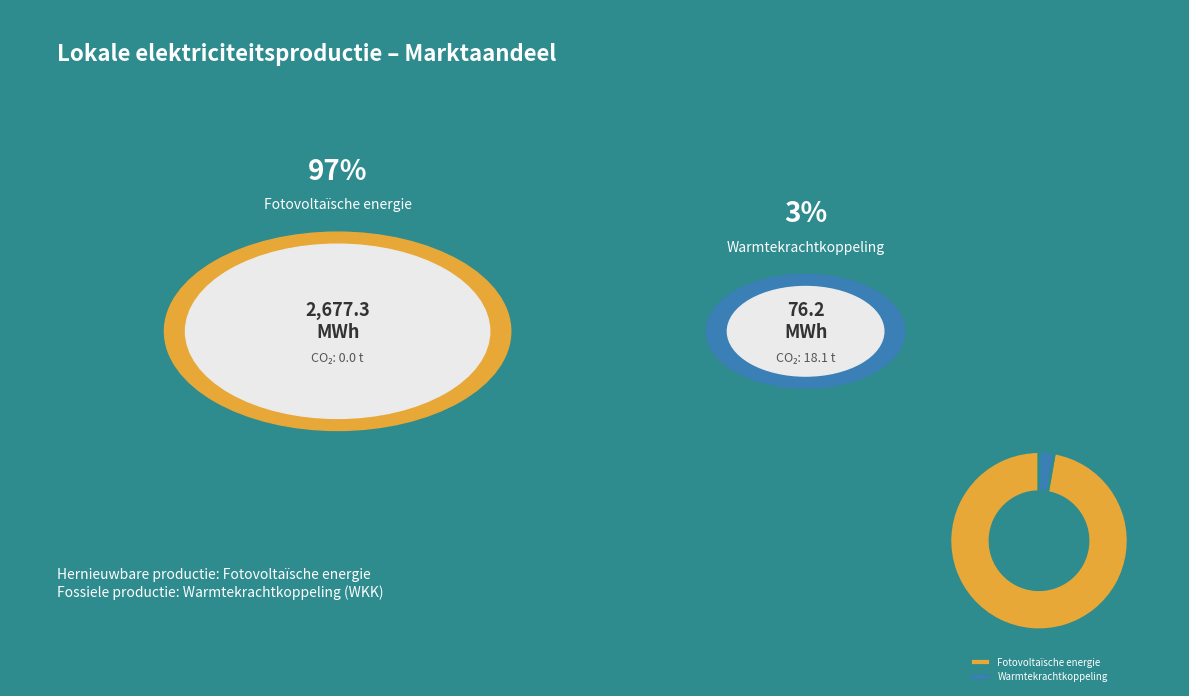

Which slice is the largest?

Fotovoltaïsche energie